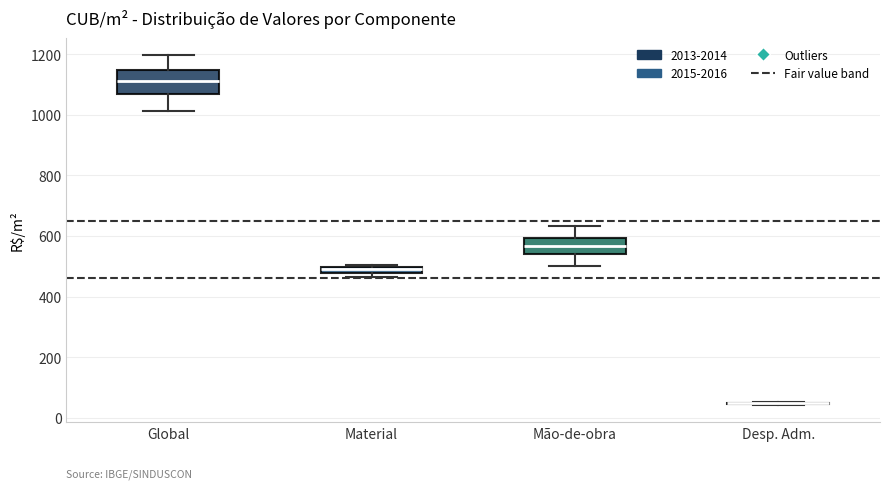

Comparing the boxes themselves (not the whiskers), which one is the tallest?

Global